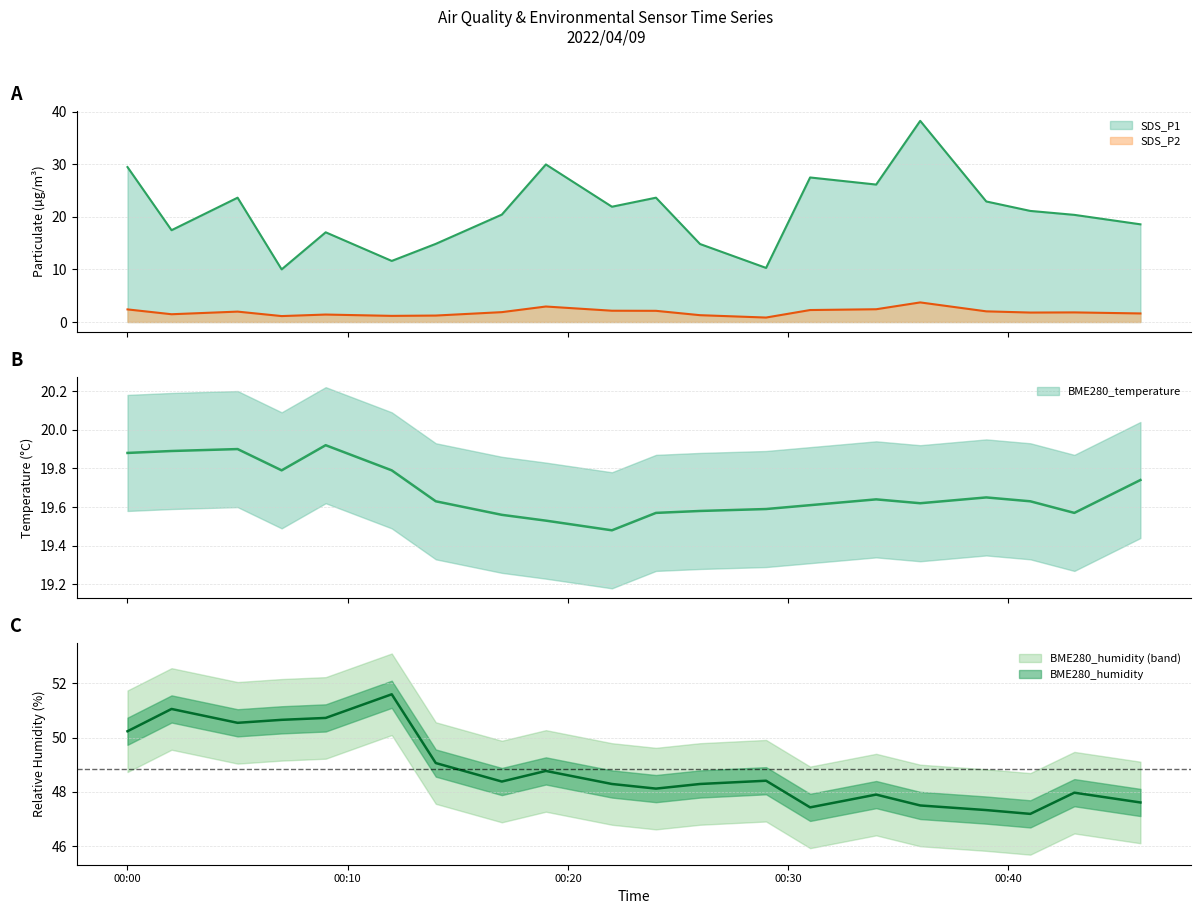

What is the value of the SDS_P1 point at the 16th from the left?

38.3